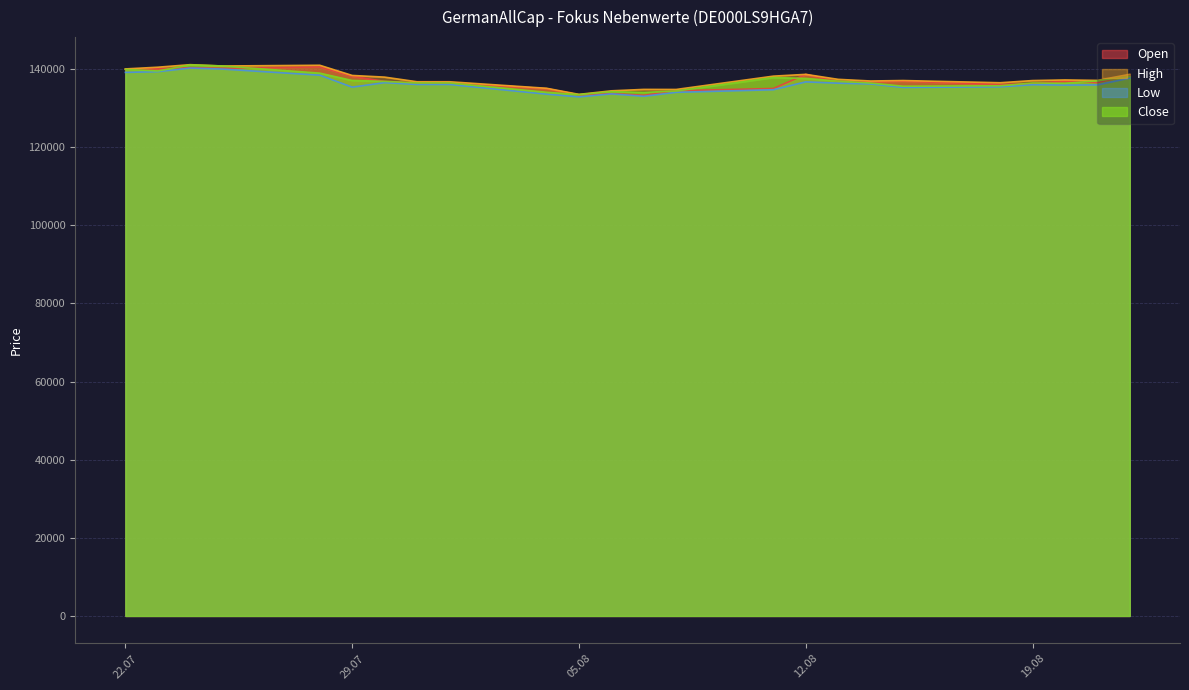

Between 30.07.2025 and 08.08.2025, which series saw the biggest shift?

High